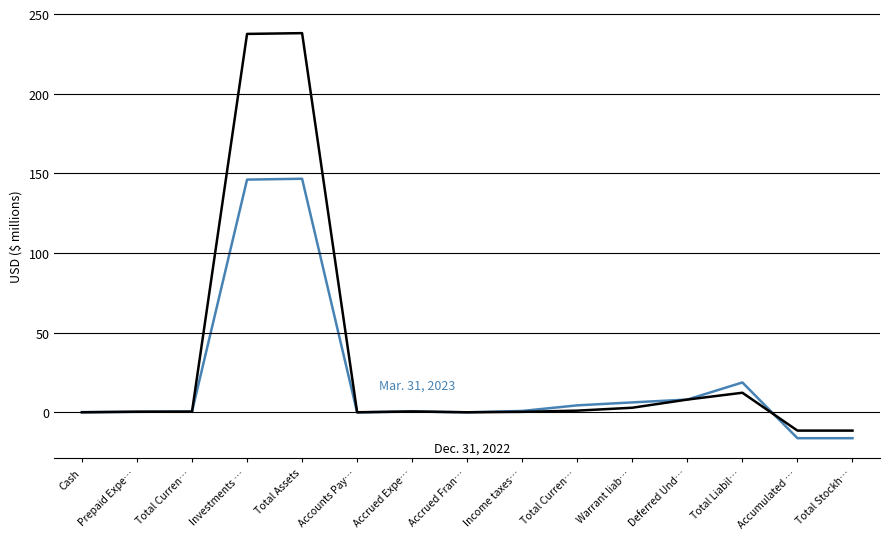

What is the spread (max minus min) of values at Total Assets?

91.4